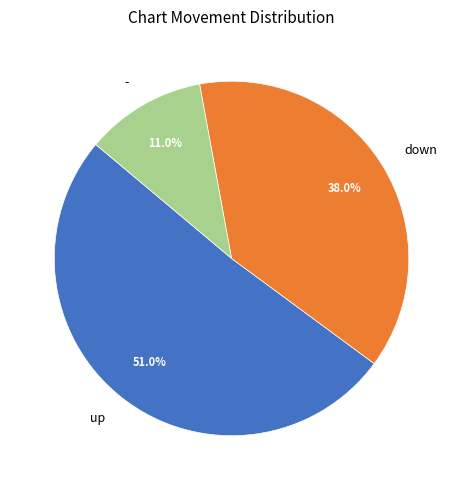

Which category has the smallest portion of the pie?

-